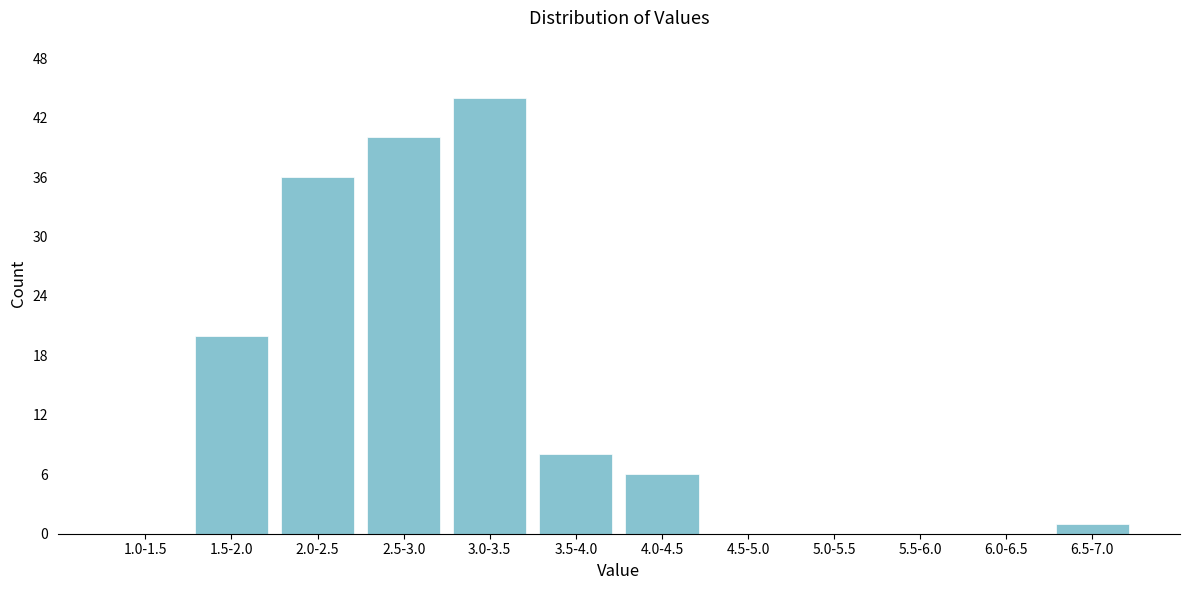

Reading left to right, extract all data points from this chart.

1.0-1.5=0	1.5-2.0=20	2.0-2.5=36	2.5-3.0=40	3.0-3.5=44	3.5-4.0=8	4.0-4.5=6	4.5-5.0=0	5.0-5.5=0	5.5-6.0=0	6.0-6.5=0	6.5-7.0=1